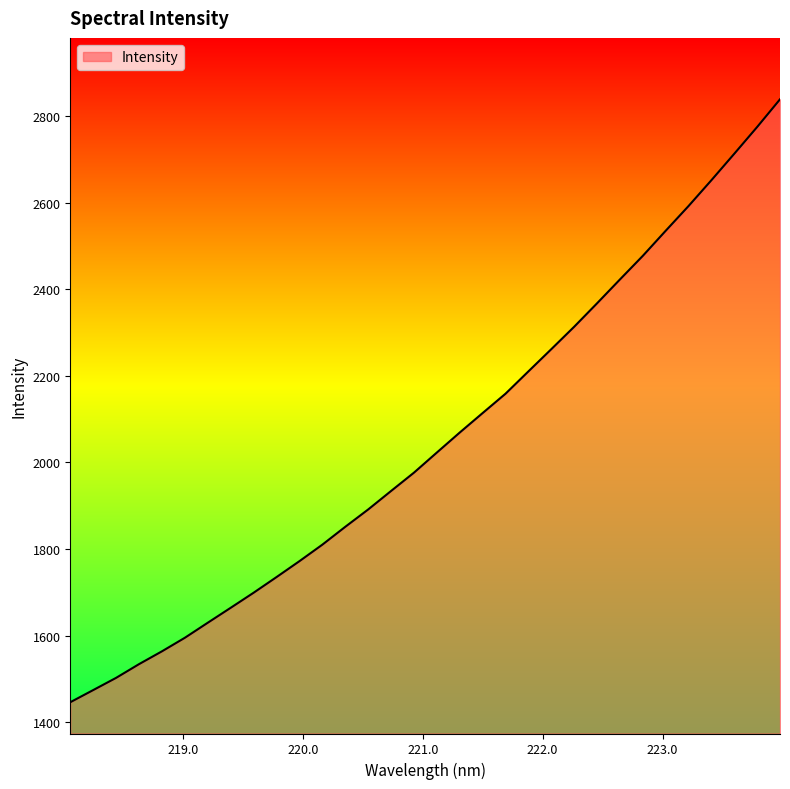

What is the difference between the maximum and minimum values?

1393.5